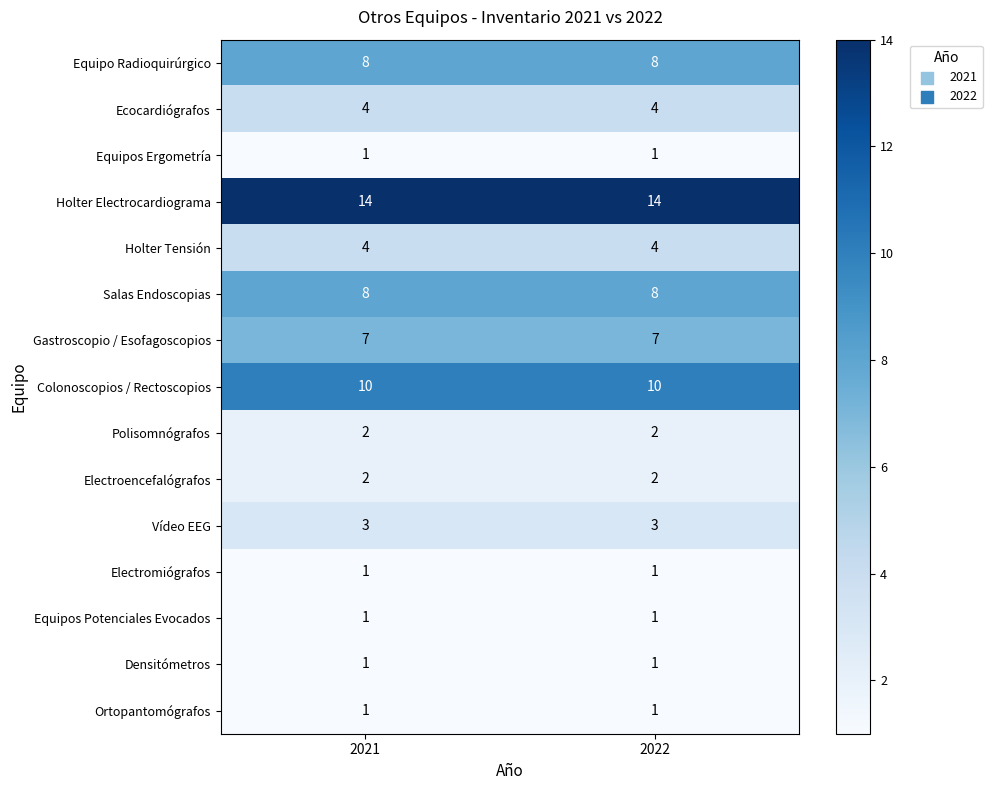

Reading right to left, extract all data points from this chart.

Equipo Radioquirúrgico: 2022=8	2021=8
Ecocardiógrafos: 2022=4	2021=4
Equipos Ergometría: 2022=1	2021=1
Holter Electrocardiograma: 2022=14	2021=14
Holter Tensión: 2022=4	2021=4
Salas Endoscopias: 2022=8	2021=8
Gastroscopio / Esofagoscopios: 2022=7	2021=7
Colonoscopios / Rectoscopios: 2022=10	2021=10
Polisomnógrafos: 2022=2	2021=2
Electroencefalógrafos: 2022=2	2021=2
Vídeo EEG: 2022=3	2021=3
Electromiógrafos: 2022=1	2021=1
Equipos Potenciales Evocados: 2022=1	2021=1
Densitómetros: 2022=1	2021=1
Ortopantomógrafos: 2022=1	2021=1